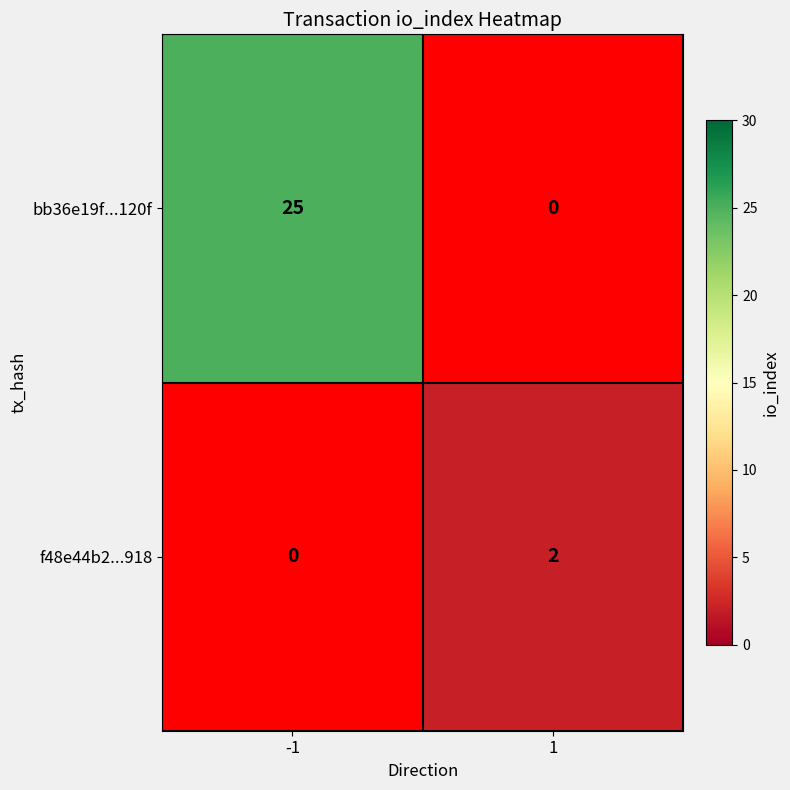

Between -1 and 1, which is larger?

1